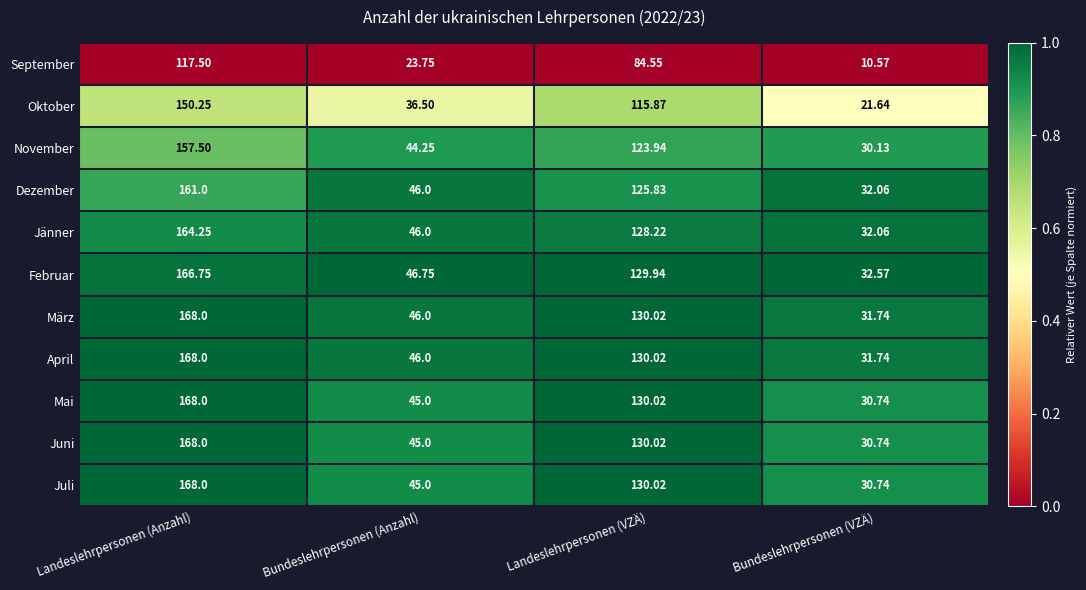

Where is Mai nearest to the value 99?

Landeslehrpersonen (VZÄ)